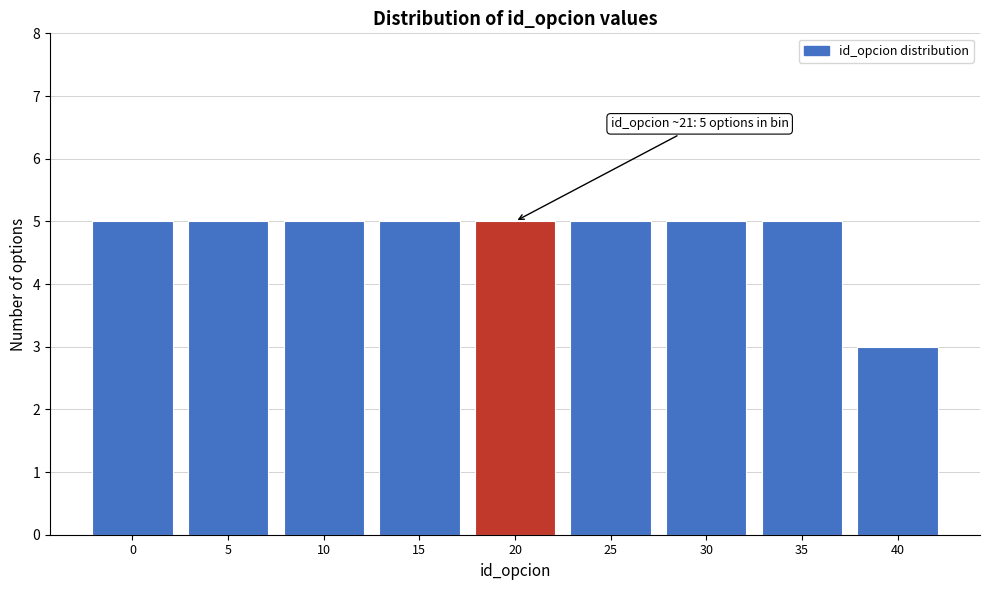

Reading left to right, what are all the values shown in this chart?

0=5	5=5	10=5	15=5	20=5	25=5	30=5	35=5	40=3